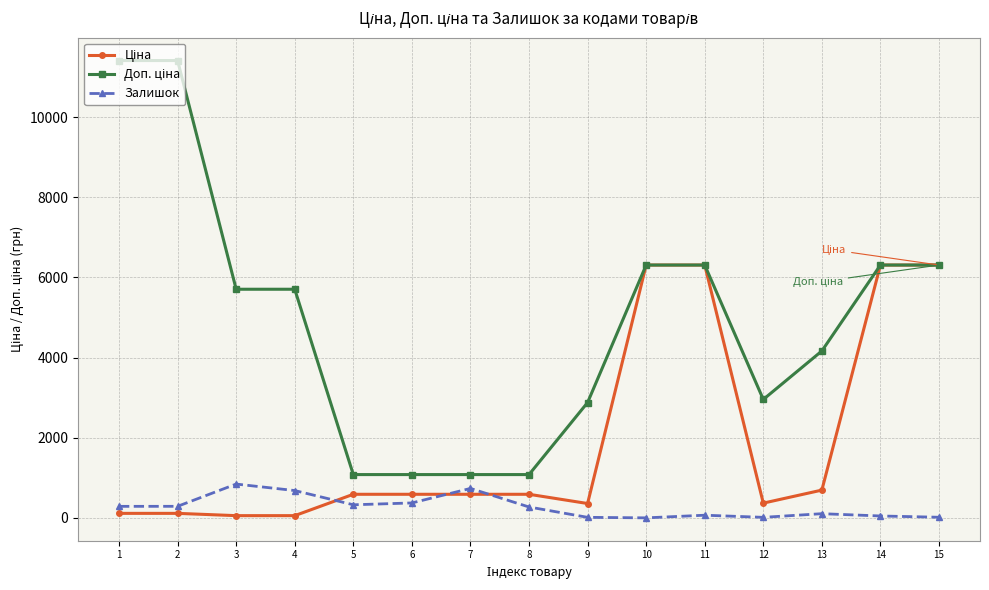

What is the greatest value displayed?

11410.0